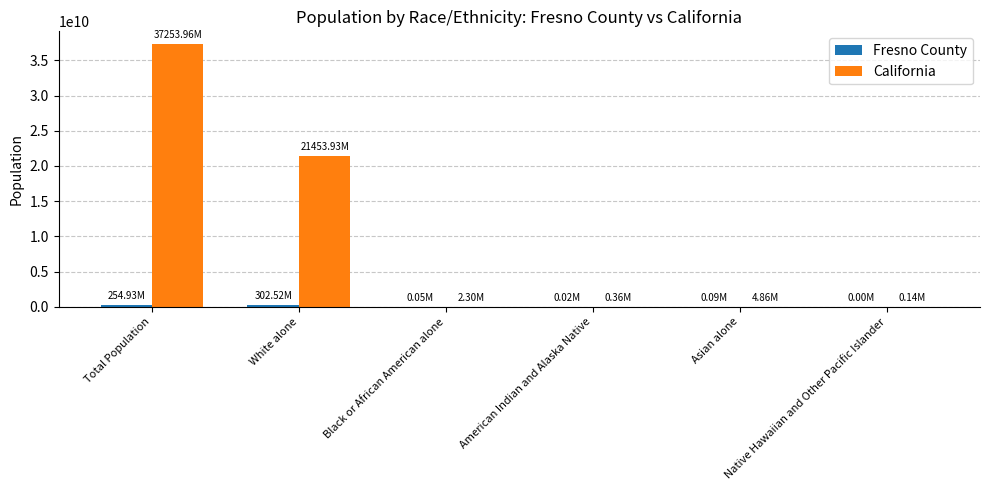

Which series has the largest total across all categories?

California